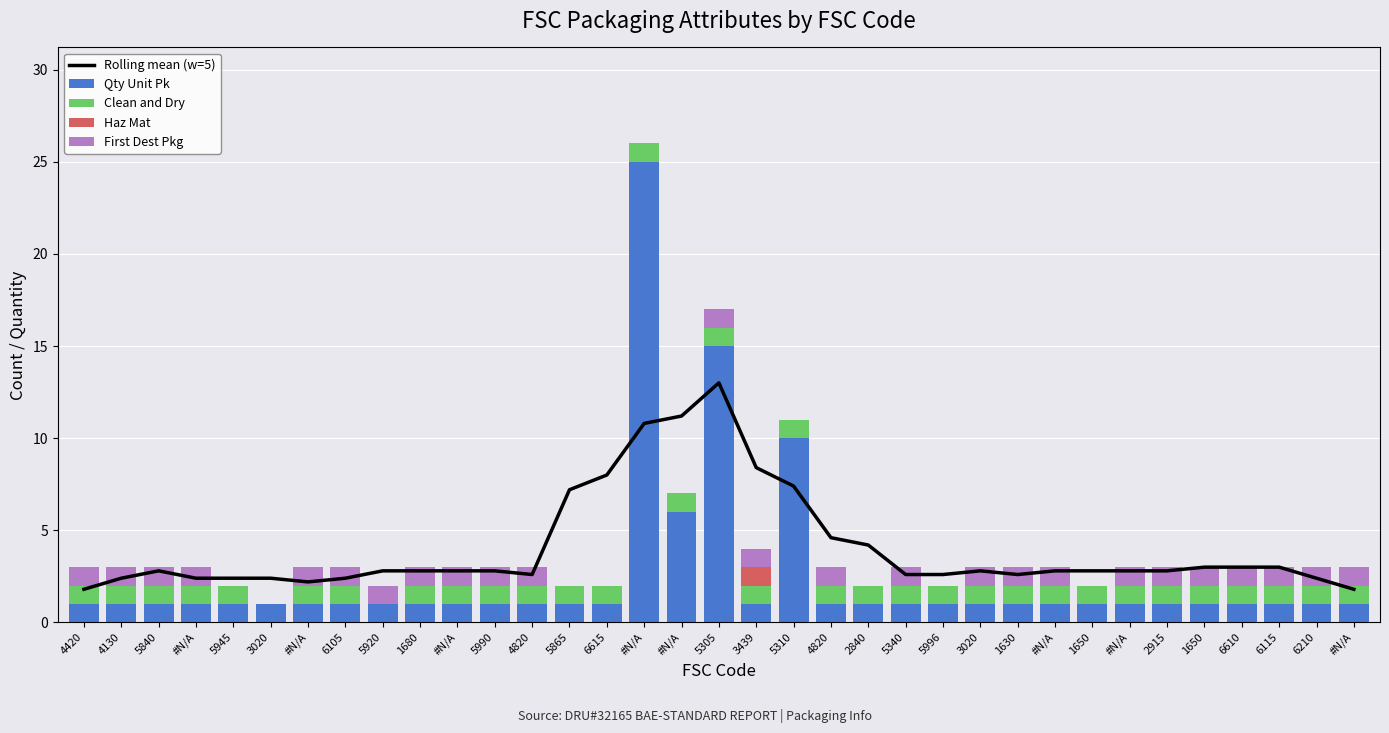

List the labels in order of Haz Mat value, largest first.

3439, 4420, 4130, 5840, #N/A, 5945, 3020, #N/A, 6105, 5920, 1680, #N/A, 5990, 4820, 5865, 6615, #N/A, #N/A, 5305, 5310, 4820, 2840, 5340, 5996, 3020, 1630, #N/A, 1650, #N/A, 2915, 1650, 6610, 6115, 6210, #N/A